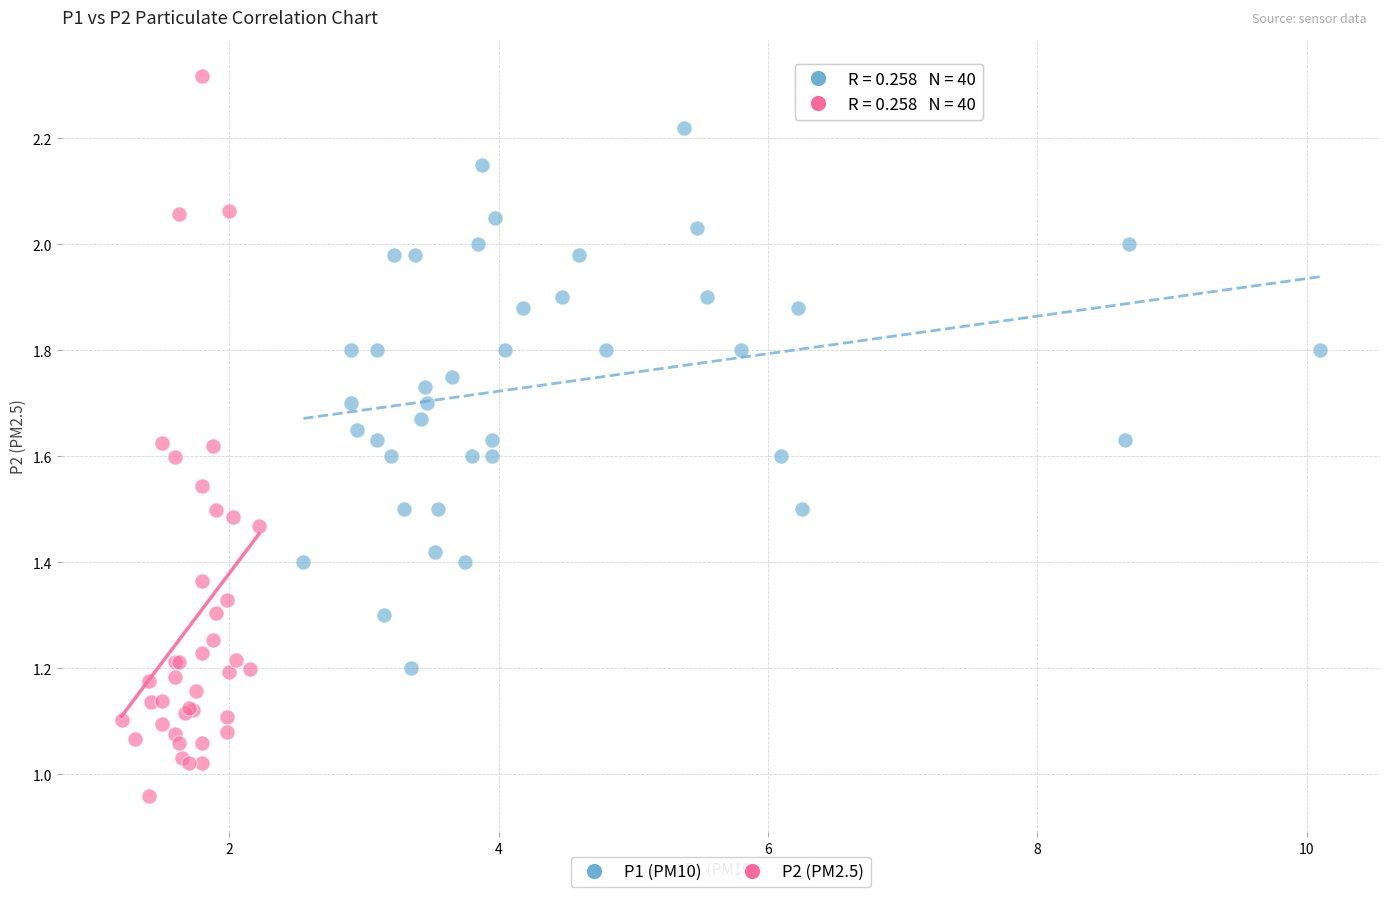

Which series has the largest Y range (max minus min)?

P2 (PM2.5)